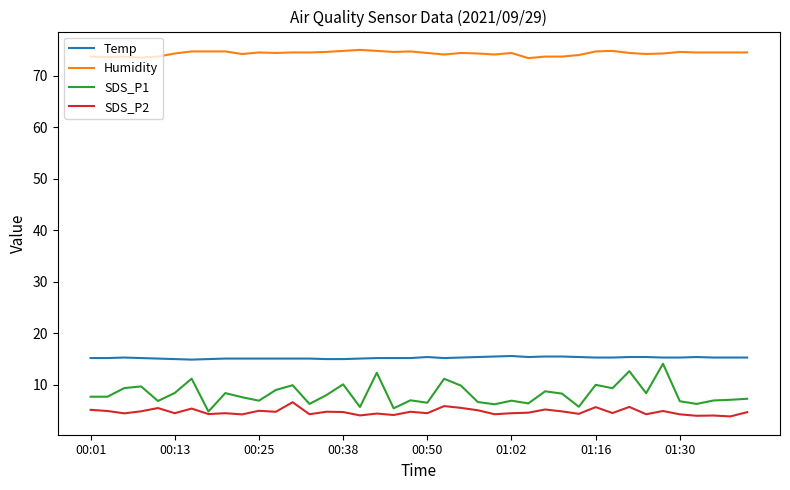

What is the minimum value shown in the chart?

3.9